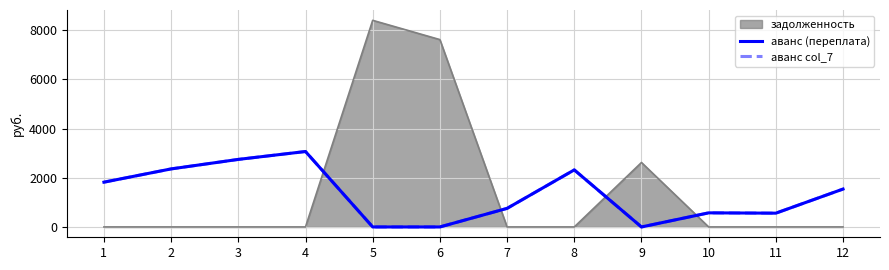

Does the chart display data point markers on the line(s)?

No